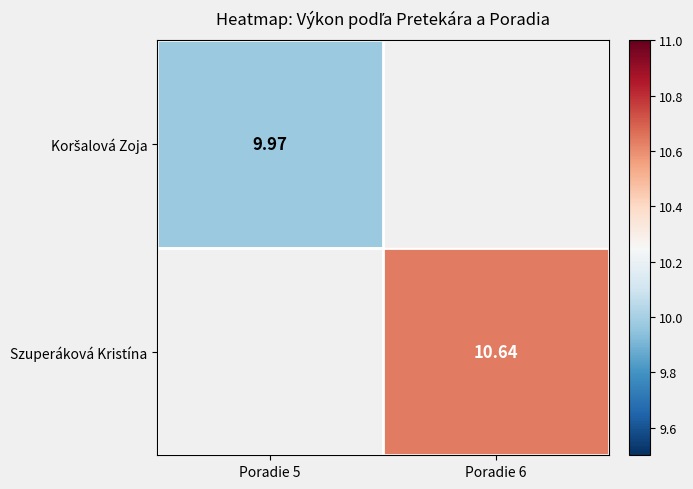

At which label does Szuperáková Kristína first exceed 10?

Poradie 6